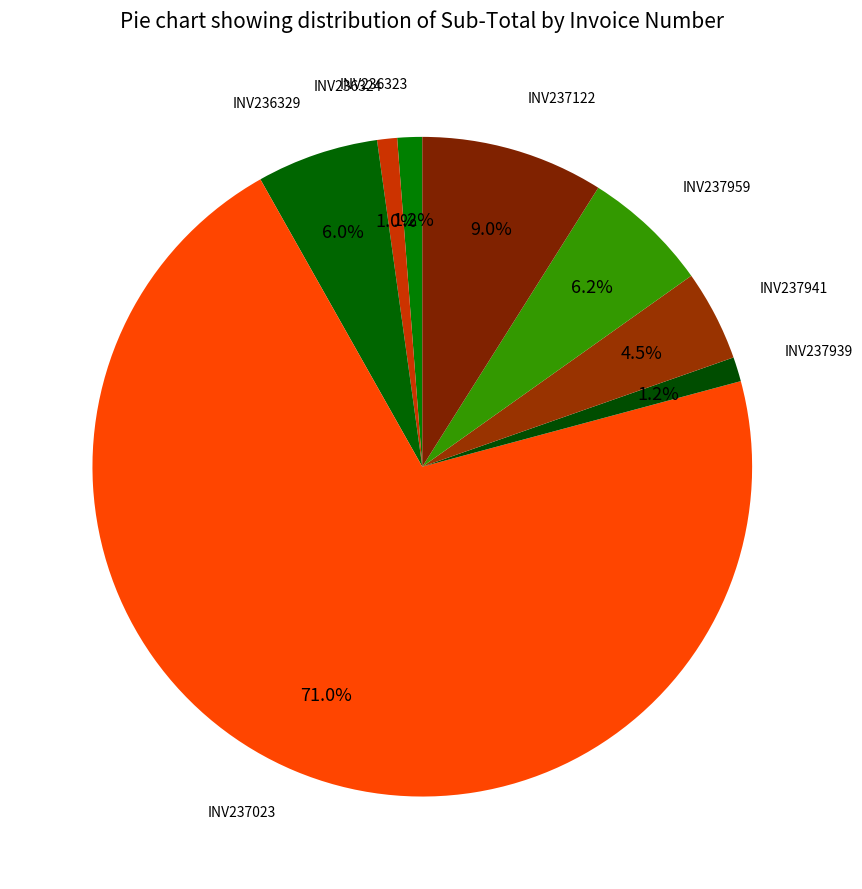

Between INV236324 and INV237122, which is larger?

INV237122